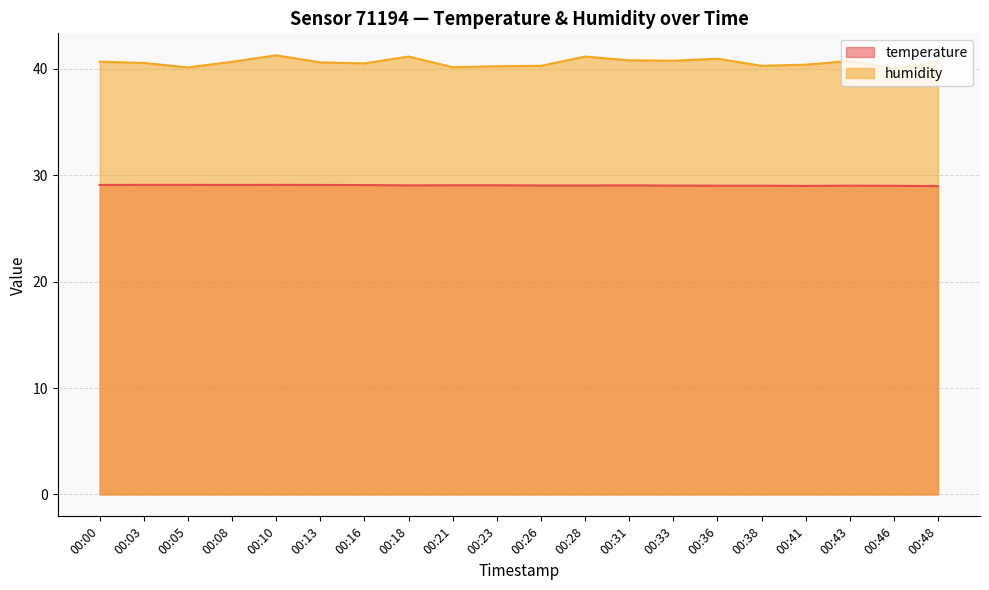

How many values in the temperature series exceed 29?

18